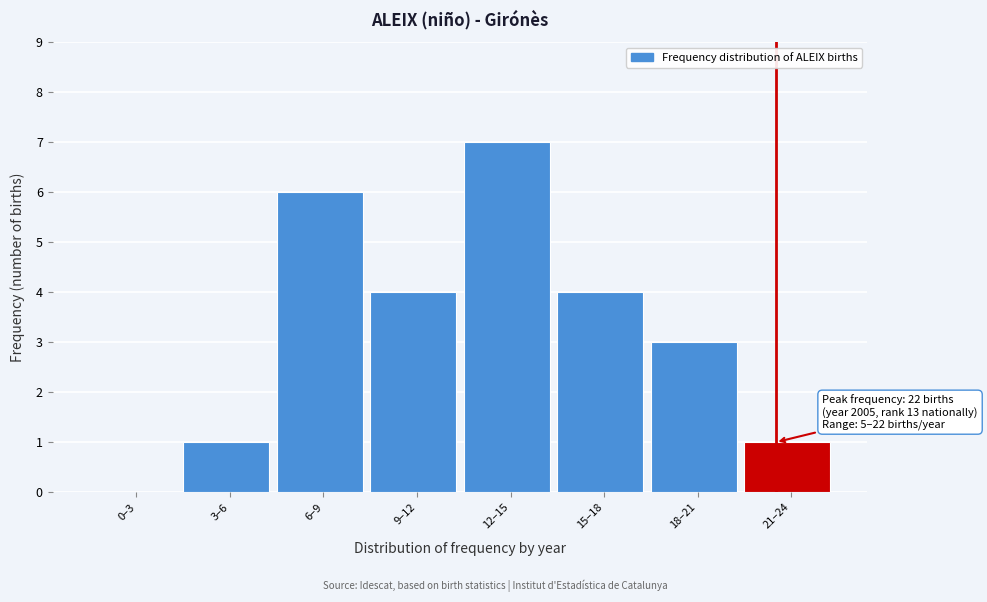

Reading left to right, list all the values displayed in this chart.

0–3=0	3–6=1	6–9=6	9–12=4	12–15=7	15–18=4	18–21=3	21–24=1